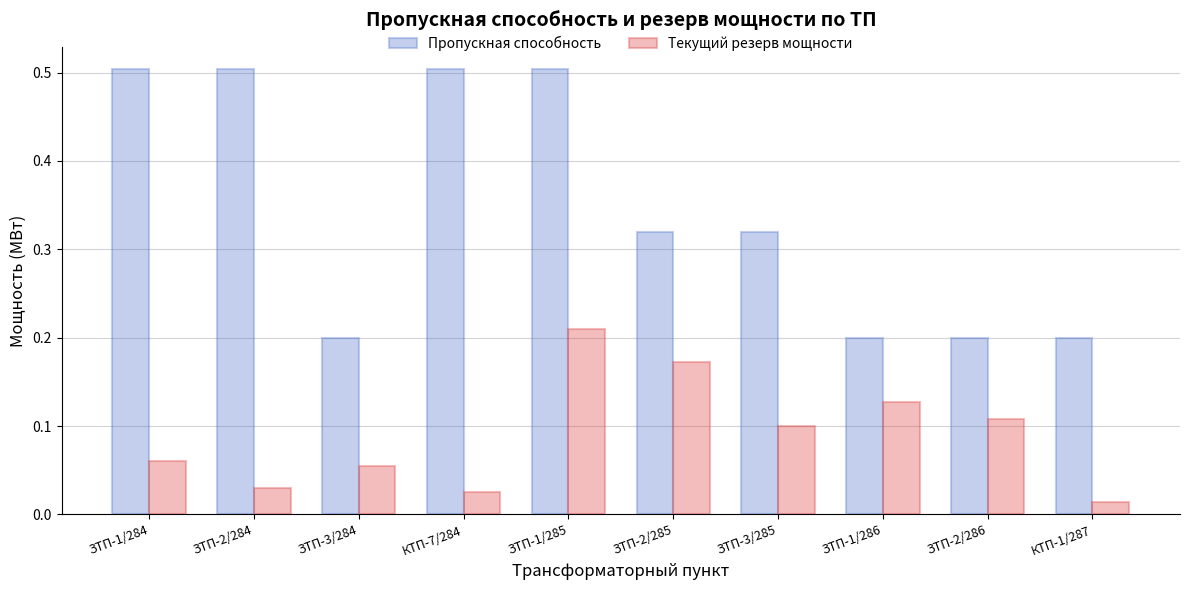

What is the sum of all Пропускная способность values?

3.5